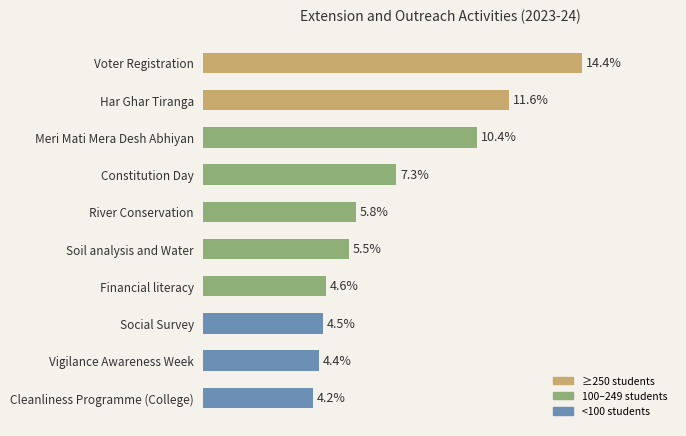

Are the bars grouped side by side (vs. stacked)?

No